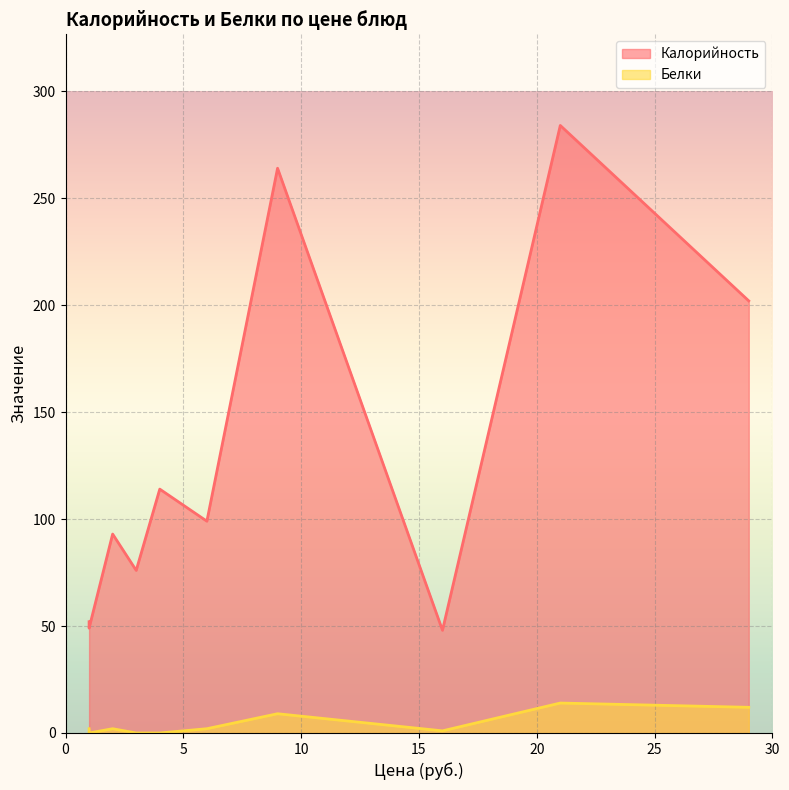

Rank the series by their maximum value, from highest to lowest.

Калорийность, Белки